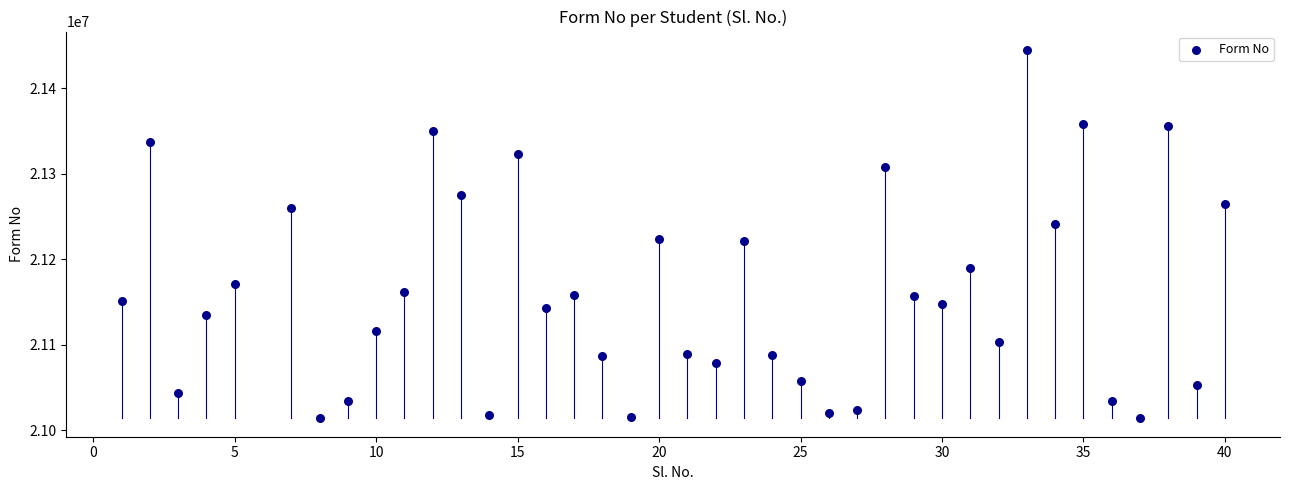

What is the range of X values (max minus min)?

39